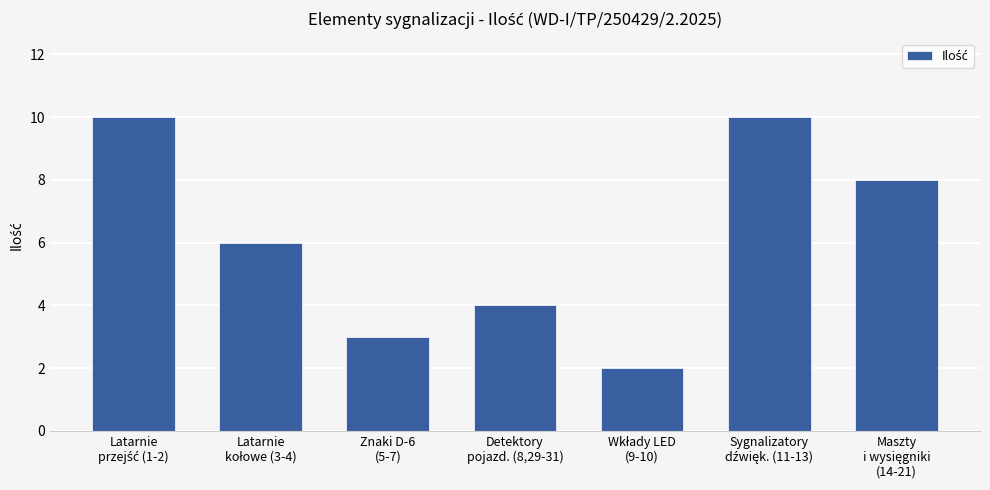

Reading right to left, transcribe all the data shown in this chart.

8	10	2	4	3	6	10